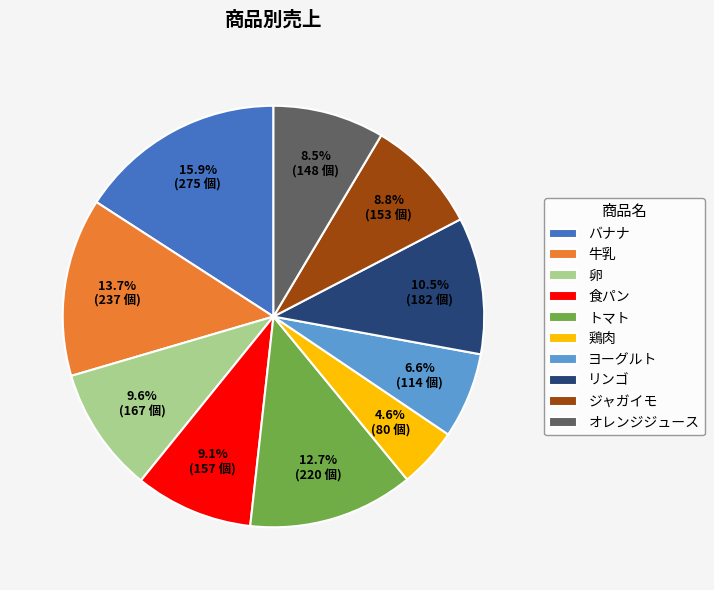

Which category has the biggest portion of the pie?

バナナ